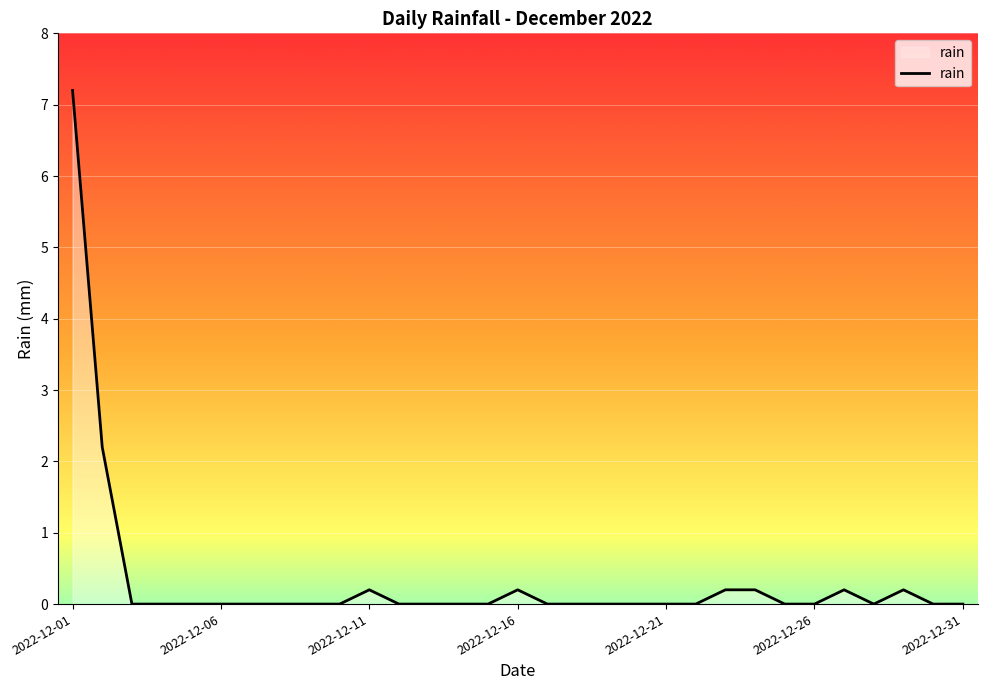

What is the sum of all values?

10.6